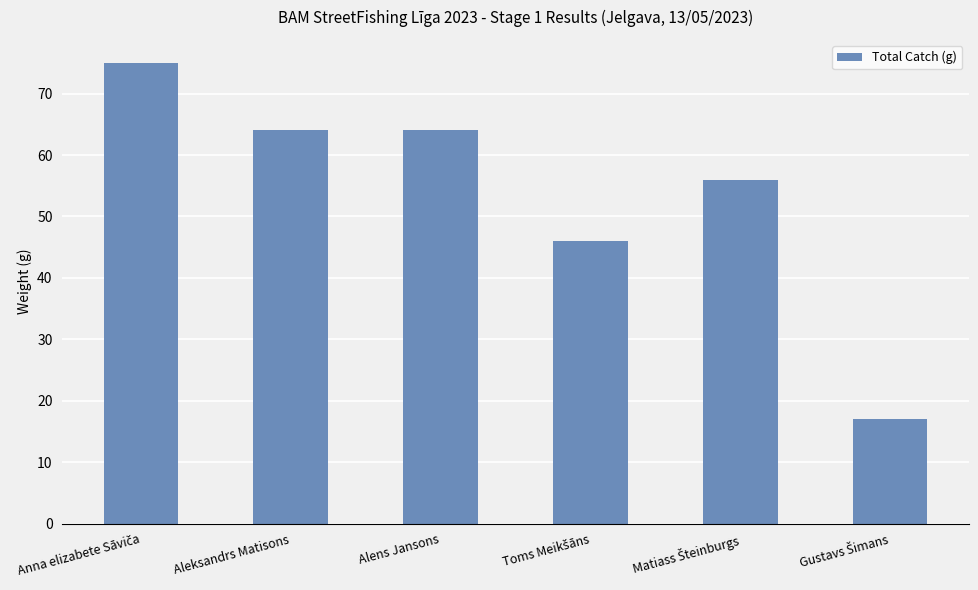

What is the value of the 5th bar from the left?

56